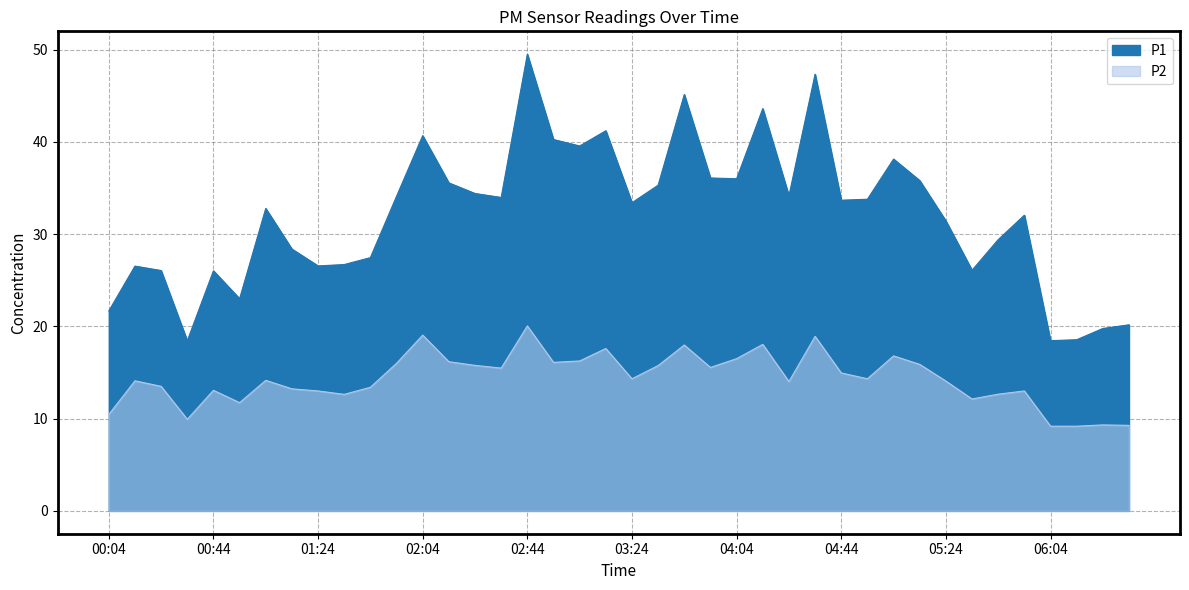

At which label is P2 closest to 14?

04:24